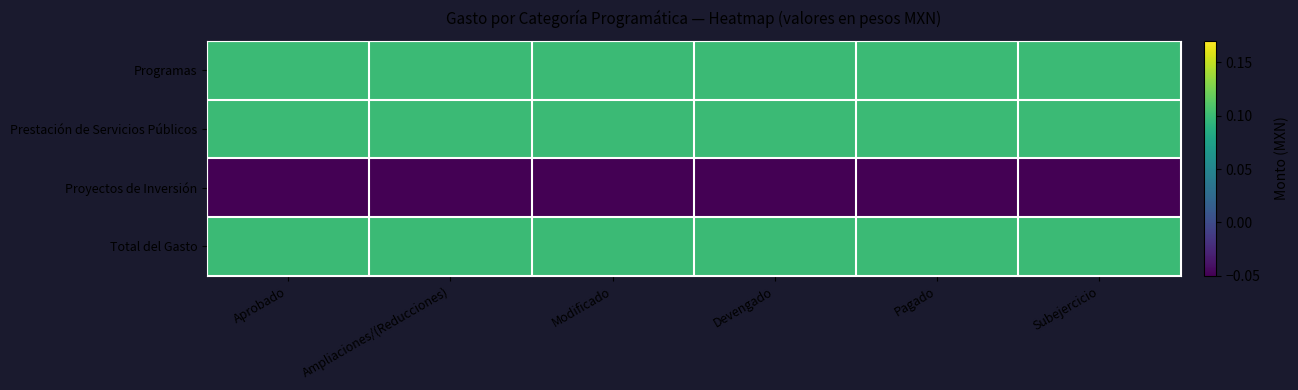

Reading right to left, transcribe all the data shown in this chart.

Programas: Subejercicio=0.1	Pagado=0.1	Devengado=0.1	Modificado=0.1	Ampliaciones/(Reducciones)=0.1	Aprobado=0.1
Prestación de Servicios Públicos: Subejercicio=0.1	Pagado=0.1	Devengado=0.1	Modificado=0.1	Ampliaciones/(Reducciones)=0.1	Aprobado=0.1
Proyectos de Inversión: Subejercicio=-0.1	Pagado=-0.1	Devengado=-0.1	Modificado=-0.1	Ampliaciones/(Reducciones)=-0.1	Aprobado=-0.1
Total del Gasto: Subejercicio=0.1	Pagado=0.1	Devengado=0.1	Modificado=0.1	Ampliaciones/(Reducciones)=0.1	Aprobado=0.1